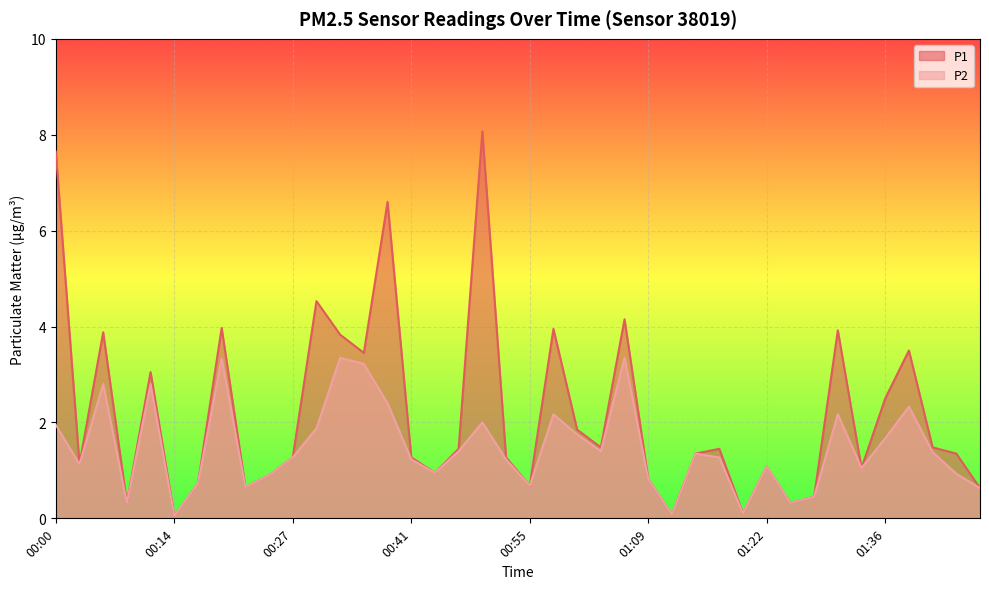

Is it true that P1 equals 0.8 at 01:09?

True